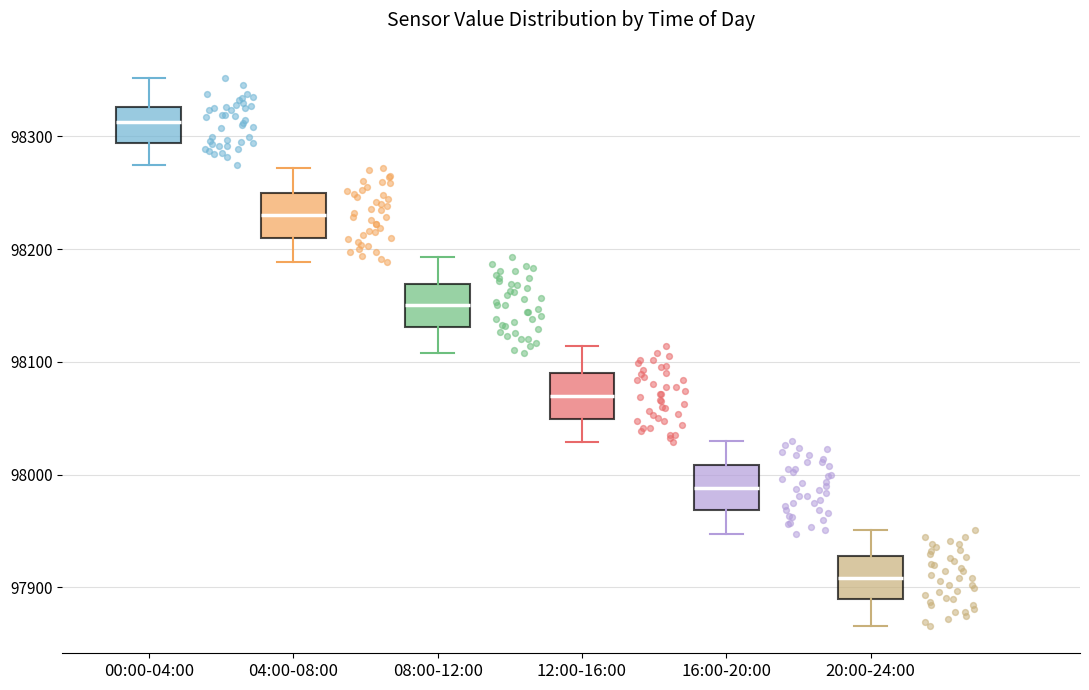

Where is the lower edge of the box for 00:00-04:00 on the y-axis? The values are not printed on the chart, so give them approximately, as read against the axis.

98290